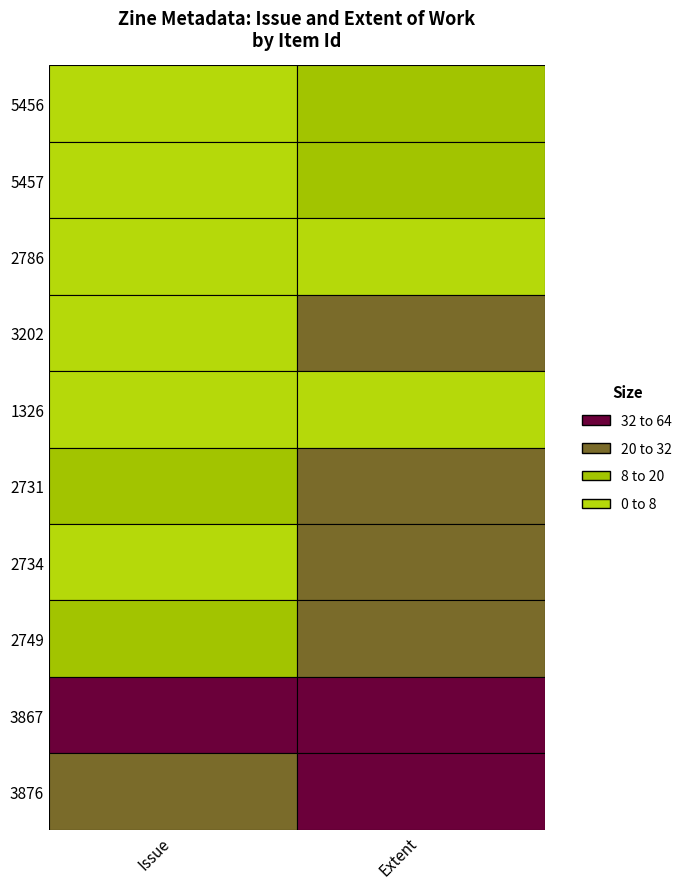

Is it true that 3876 equals 34 at Extent?

False